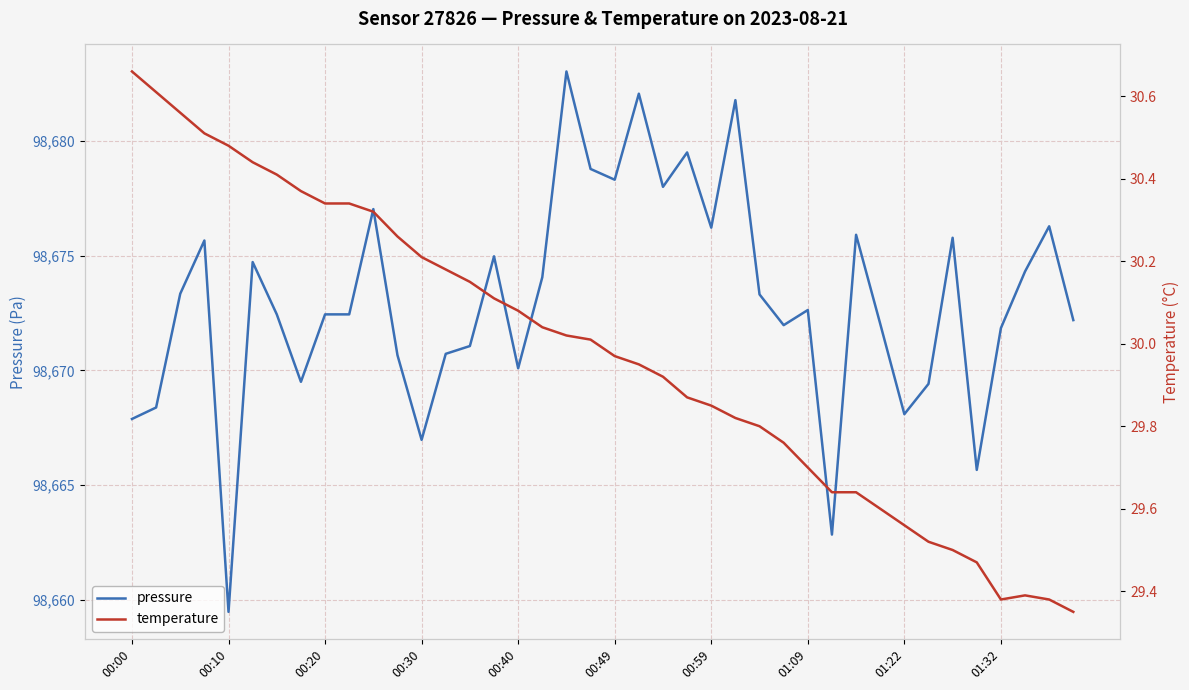

What is the minimum value for pressure?

98659.5